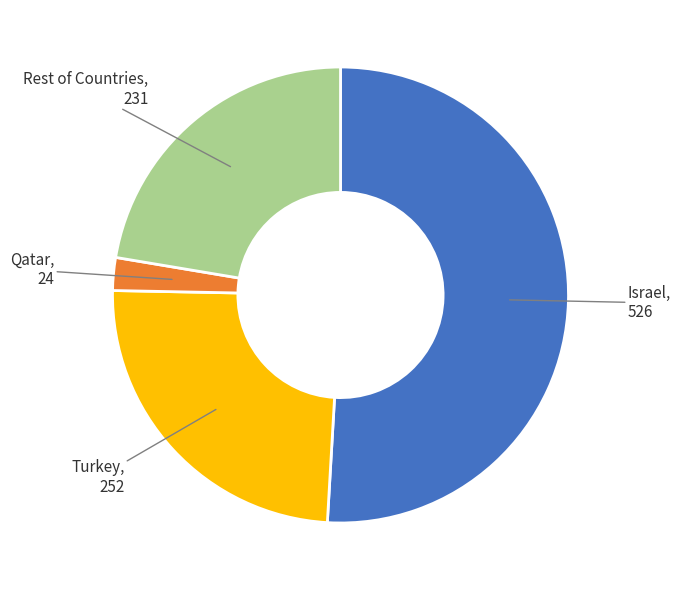

Is it true that Turkey is 24% of the pie?

True